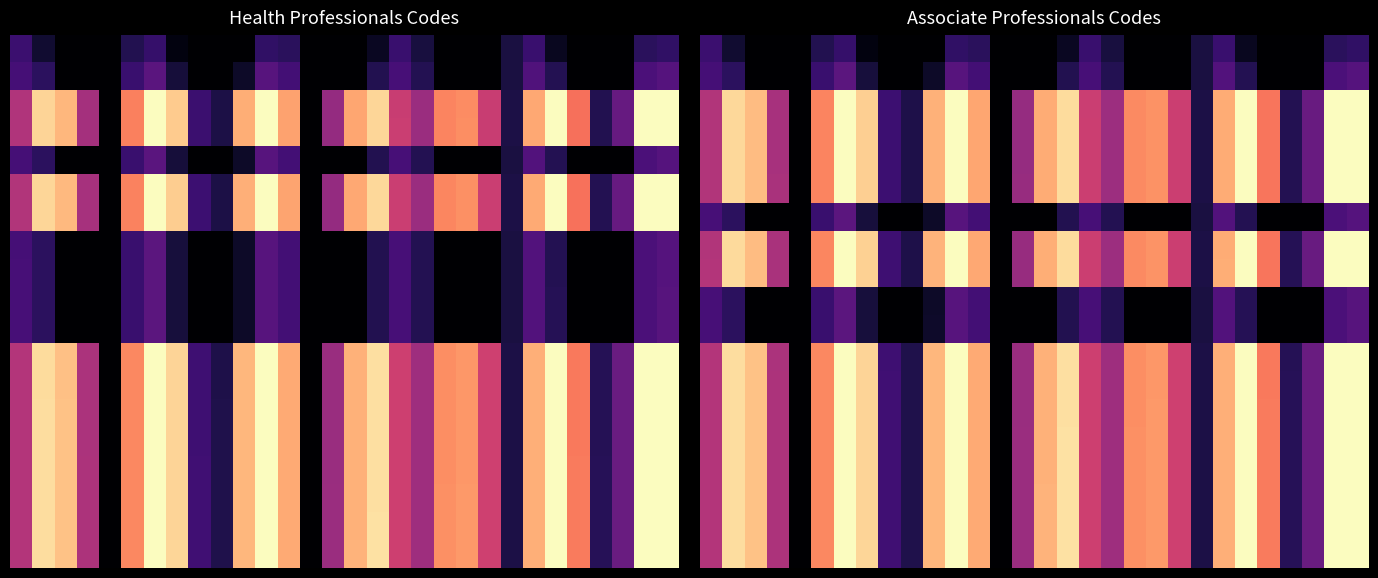

What is the total value across all series at 10?

6.6